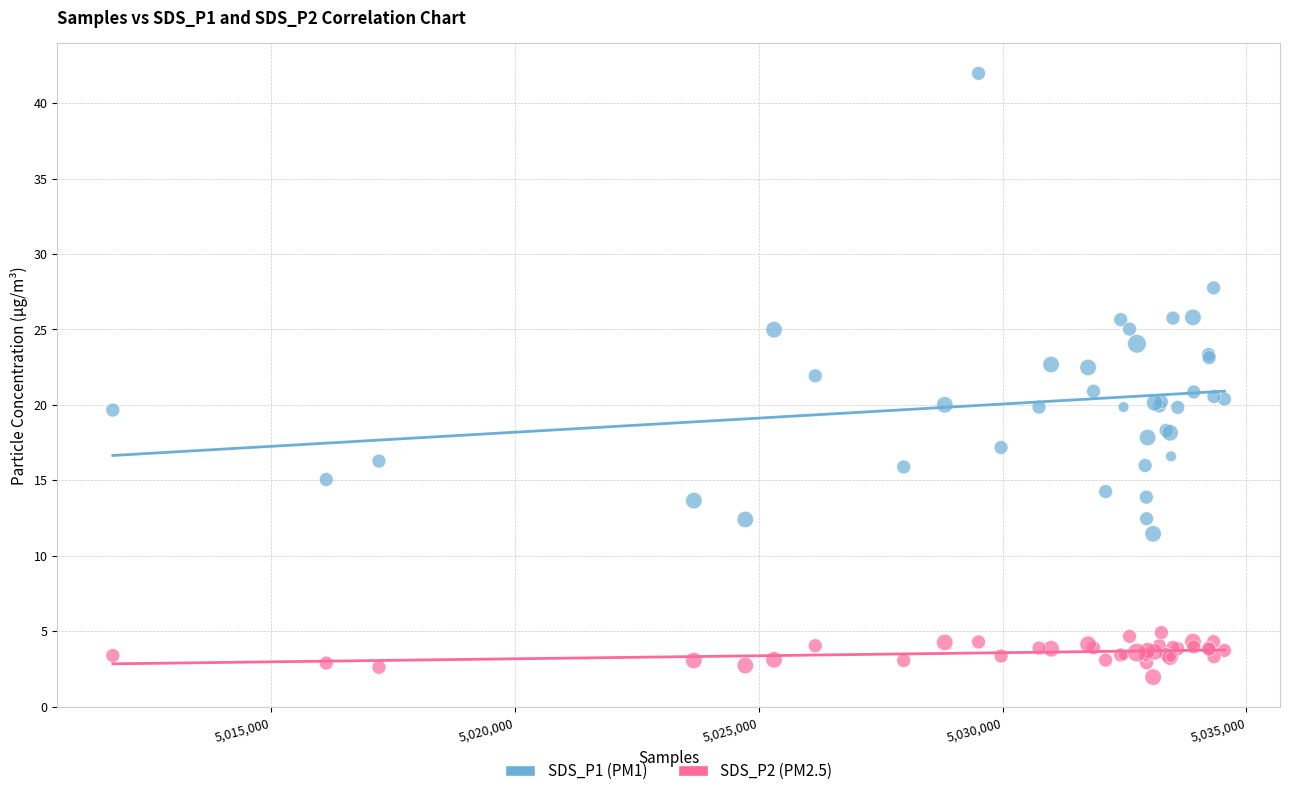

Which series has the largest Y range (max minus min)?

SDS_P1 (PM1)